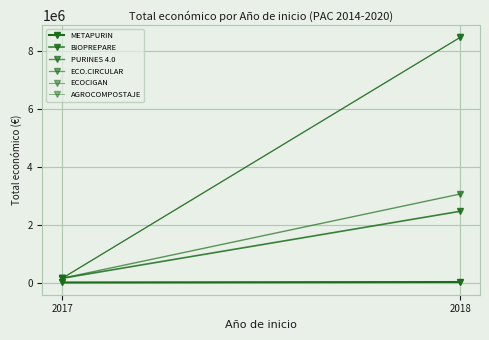

What is the sum of all PURINES 4.0 values?

3251757